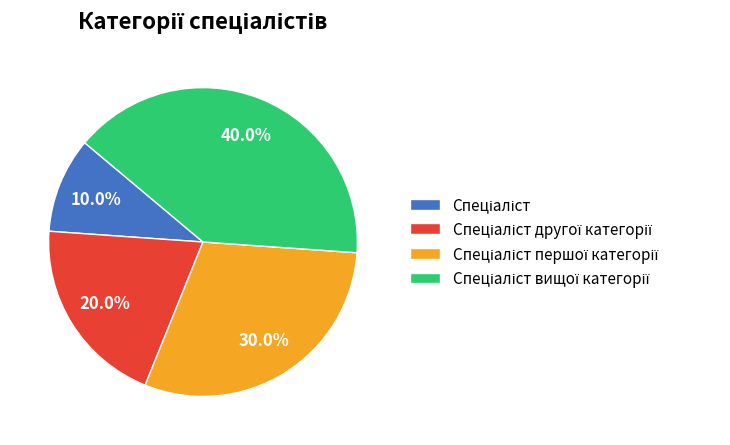

Is there a majority slice in this chart?

No